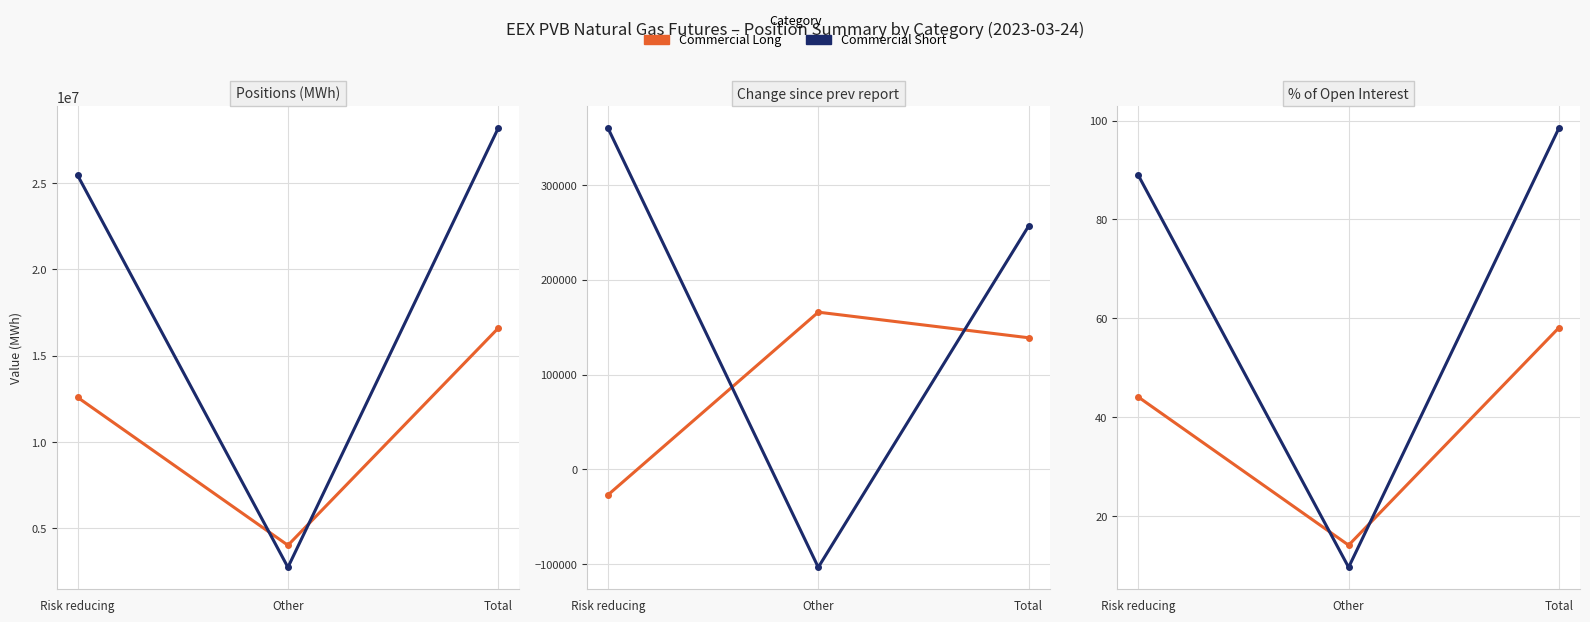

List the labels in order of Commercial Short Change value, largest first.

Risk reducing, Total, Other